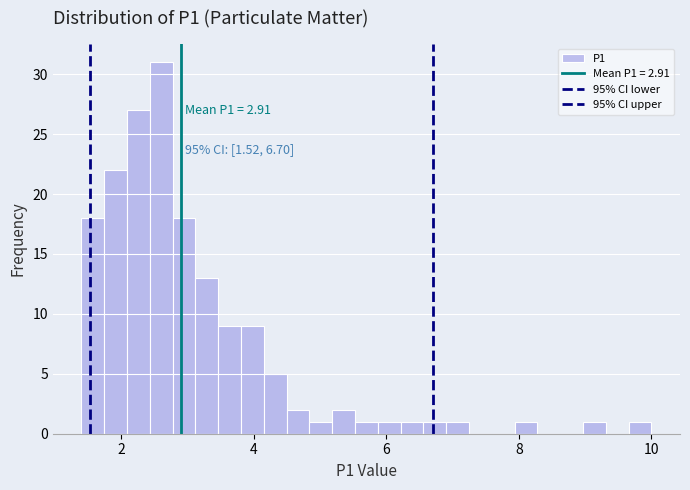

Around what value on the x-axis is the tallest bar? Give the approximate position of its centre, as read against the axis.

2.6